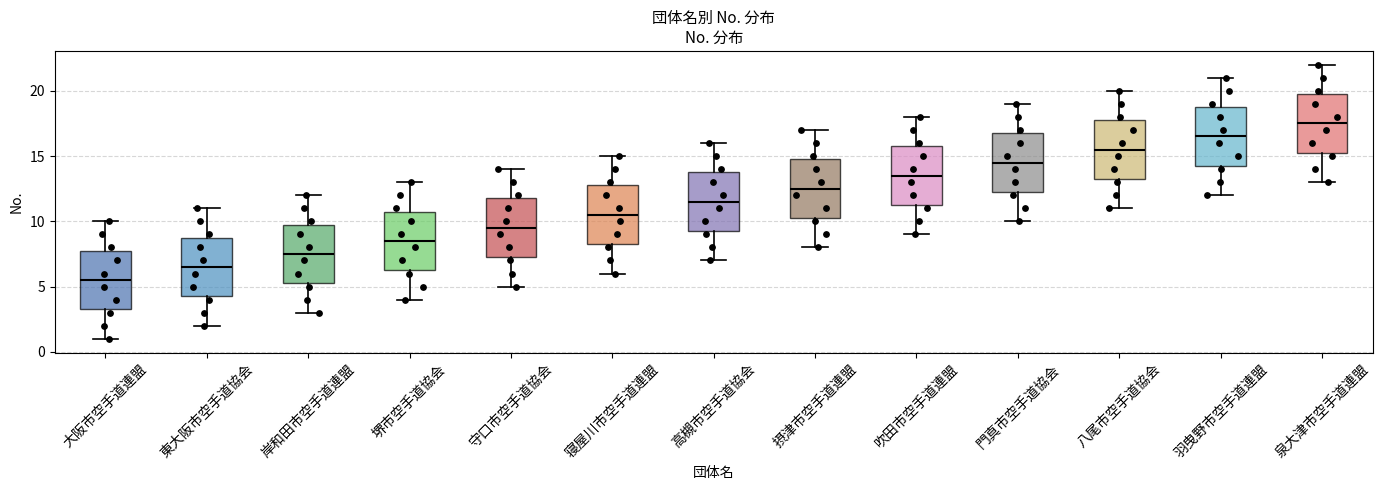

Which box has the highest median line?

泉大津市空手道連盟